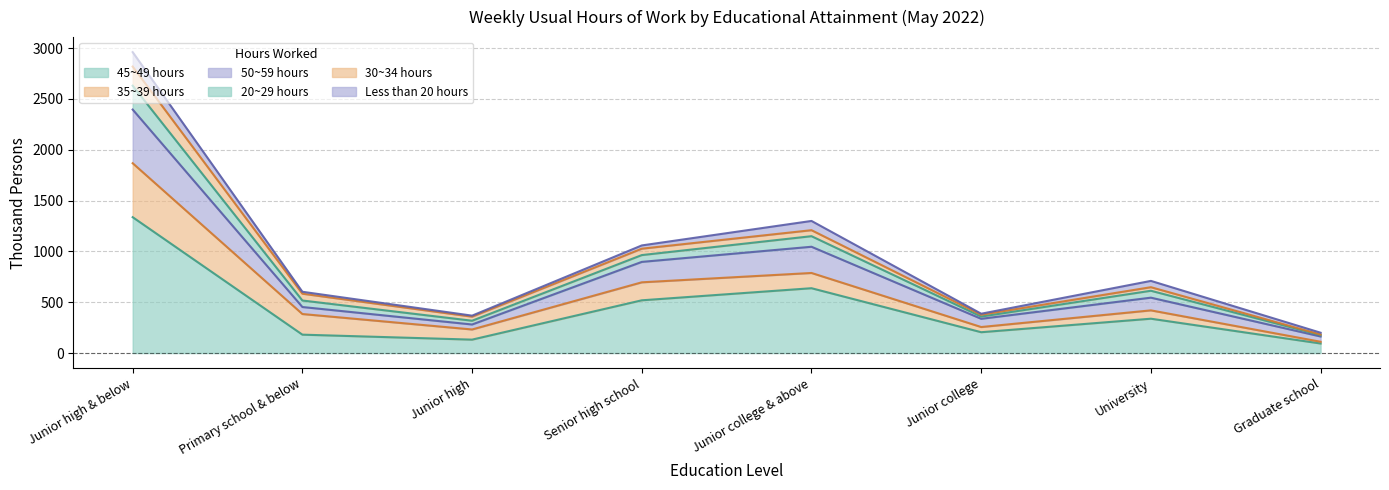

True or false: 20~29 hours and 45~49 hours intersect in this chart.

False